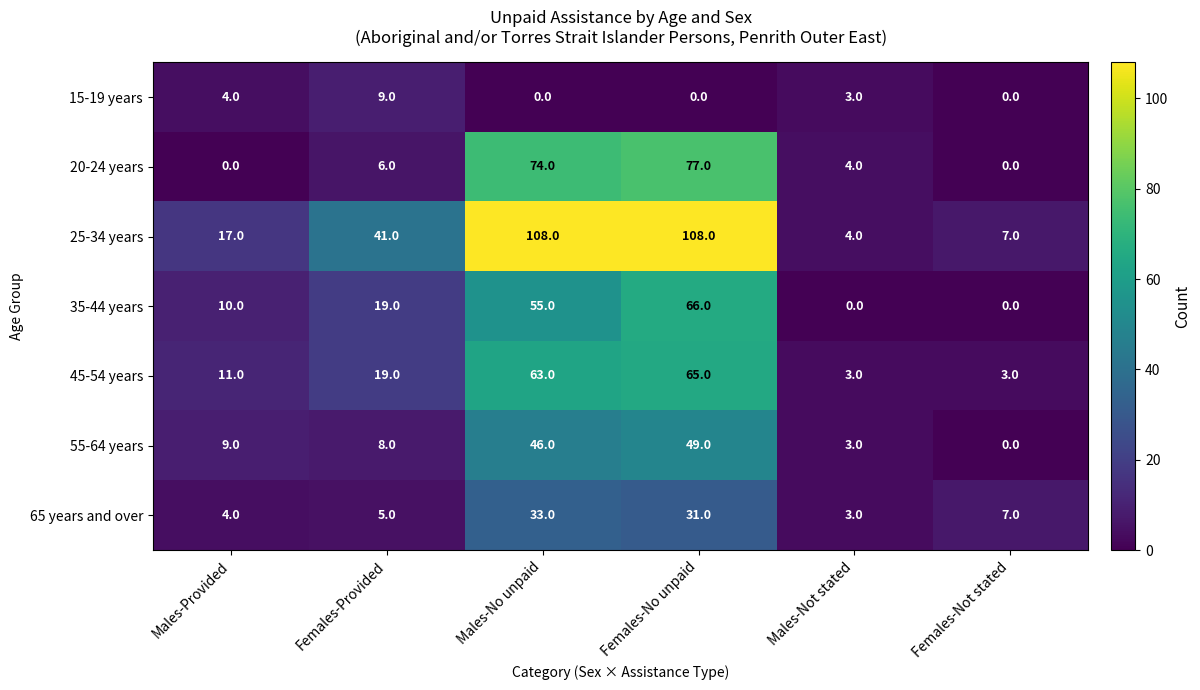

What is the minimum value for 25-34 years?

4